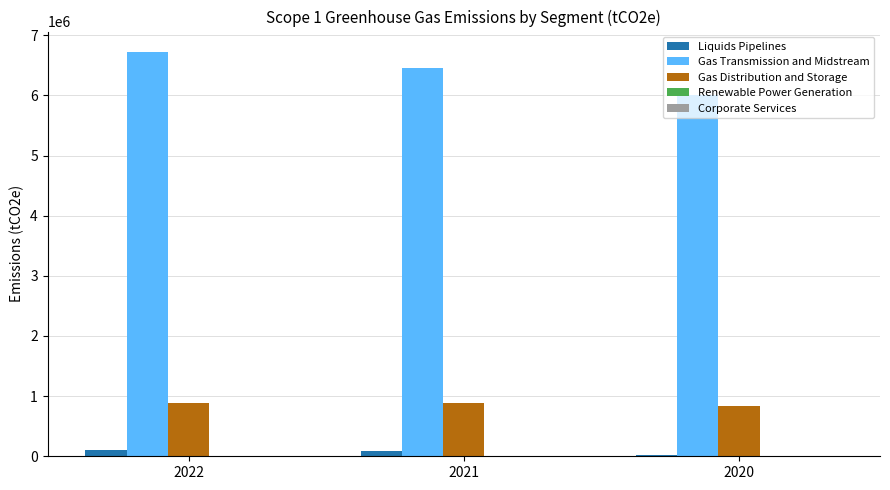

What is the sum of all Liquids Pipelines values?

204000